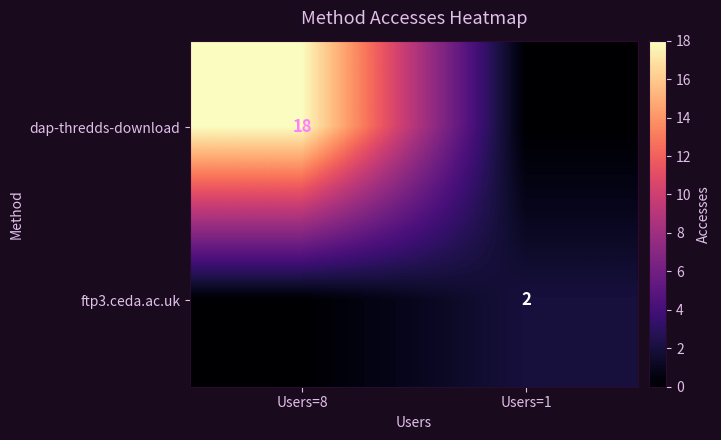

True or false: dap-thredds-download has a value of 18 at Users=8.

True